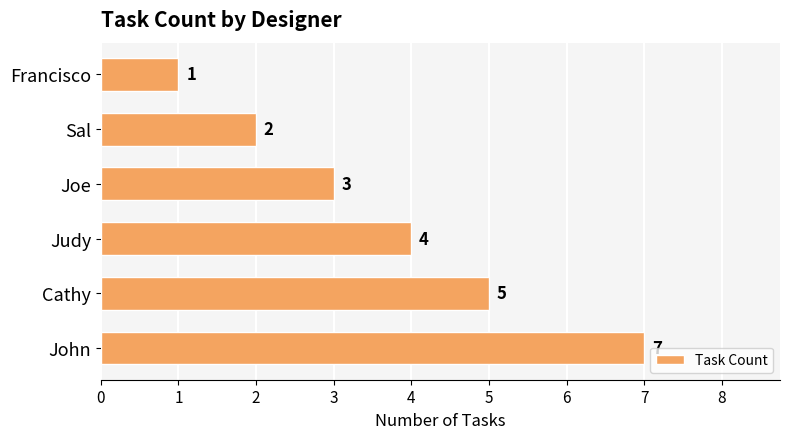

Where is the data nearest to the value 4?

Judy